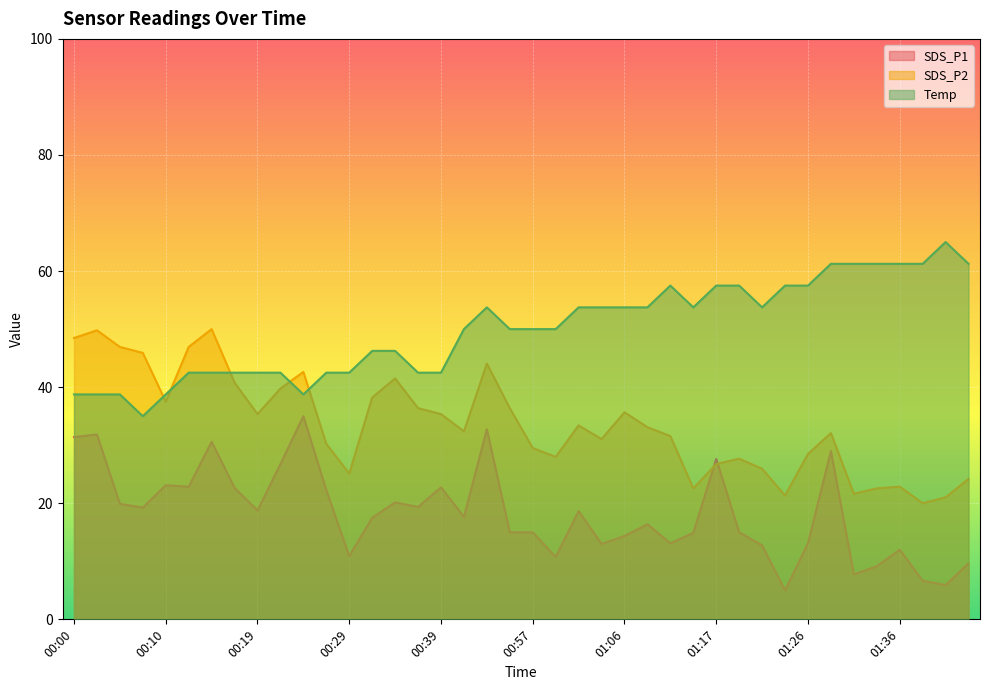

The value of Temp at 00:24 is 38.7. True or false?

True